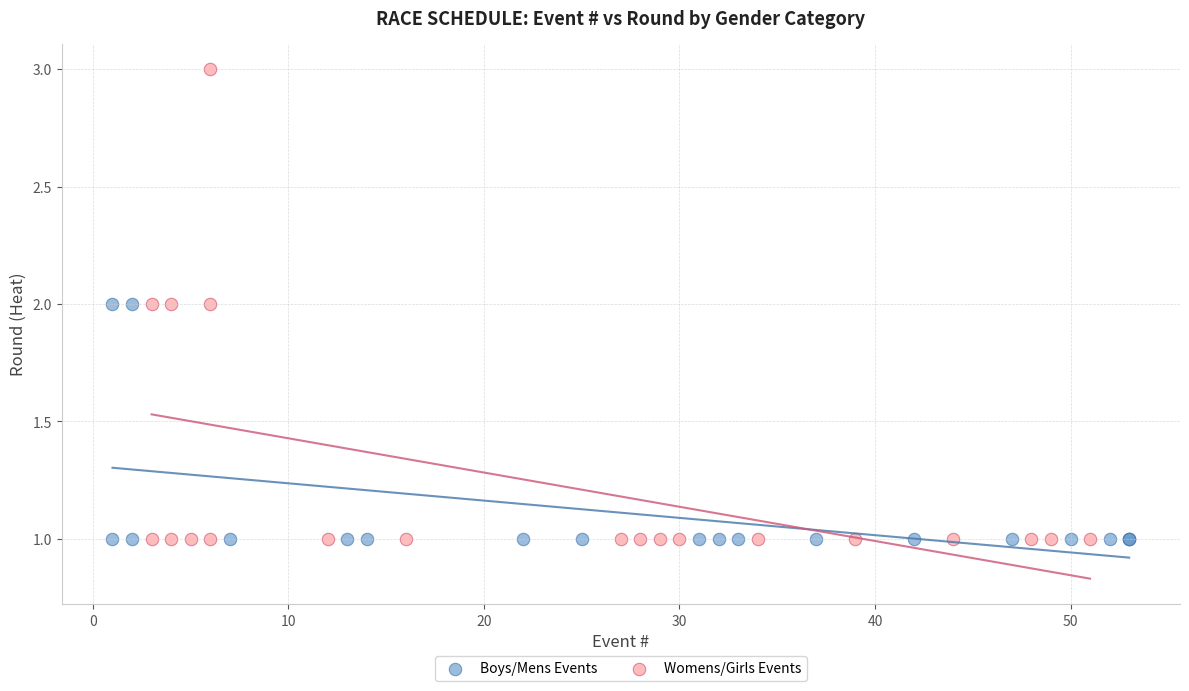

Which series has the widest spread of Y values?

Womens/Girls Events